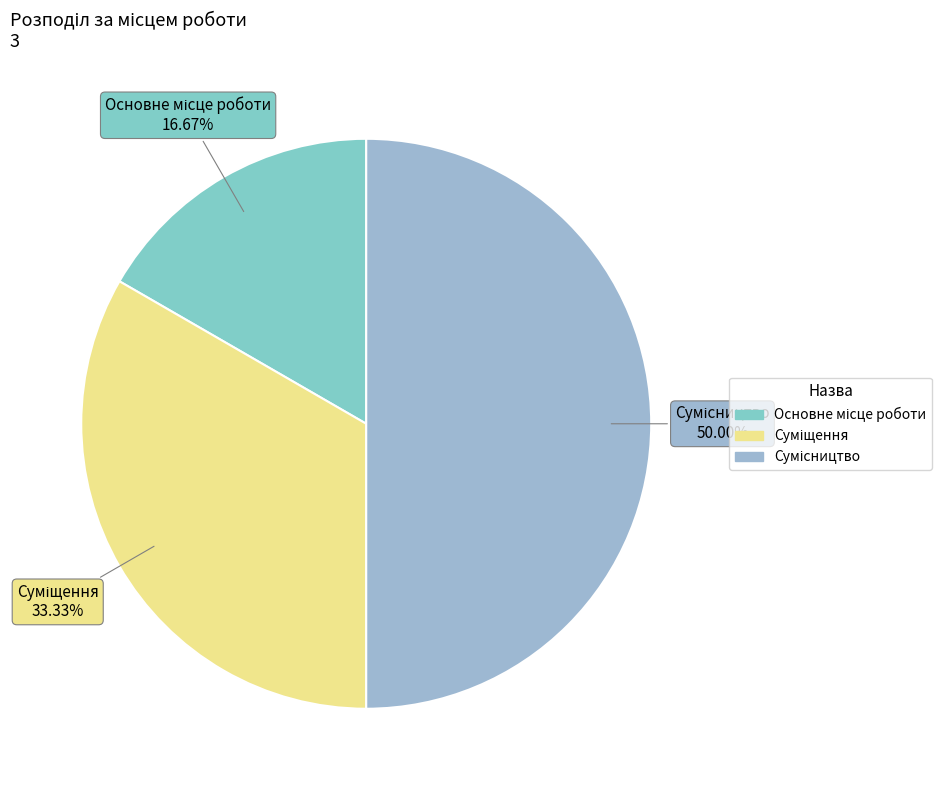

Count the number of slices in the pie.

3